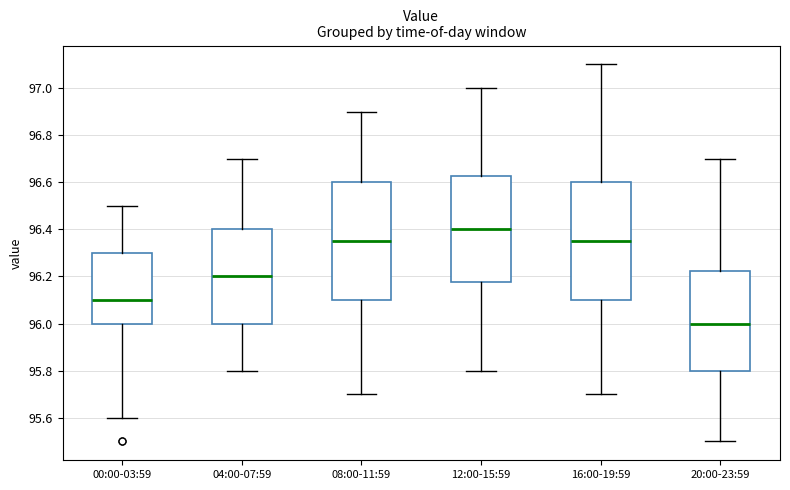

Reading left to right, transcribe this box plot: for each box, give where its median line is, the range the box spans, and where its two whiskers end, as read against the y-axis. The values are not printed on the chart, so give them approximately, as read against the axis.

00:00-03:59: median 96.10, box 96.00 to 96.30, whiskers 95.60 to 96.50
04:00-07:59: median 96.20, box 96.00 to 96.40, whiskers 95.80 to 96.70
08:00-11:59: median 96.36, box 96.10 to 96.60, whiskers 95.70 to 96.90
12:00-15:59: median 96.40, box 96.18 to 96.62, whiskers 95.80 to 97.00
16:00-19:59: median 96.36, box 96.10 to 96.60, whiskers 95.70 to 97.10
20:00-23:59: median 96.00, box 95.80 to 96.22, whiskers 95.50 to 96.70